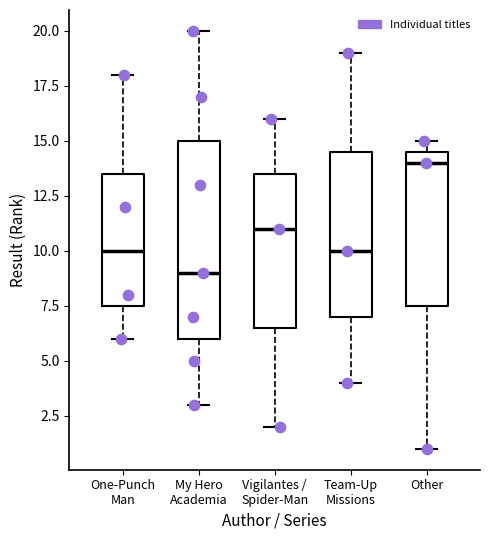

Reading left to right, read every box against the y-axis: the position of its median line, the range the box covers, and the ends of its whiskers. The values are not printed on the chart, so give them approximately, as read against the axis.

One-Punch Man: median 10.0, box 7.5 to 13.5, whiskers 6.0 to 18.0
My Hero Academia: median 9.0, box 6.0 to 15.0, whiskers 3.0 to 20.0
Vigilantes / Spider-Man: median 11.0, box 6.5 to 13.5, whiskers 2.0 to 16.0
Team-Up Missions: median 10.0, box 7.0 to 14.5, whiskers 4.0 to 19.0
Other: median 14.0, box 7.5 to 14.5, whiskers 1.0 to 15.0